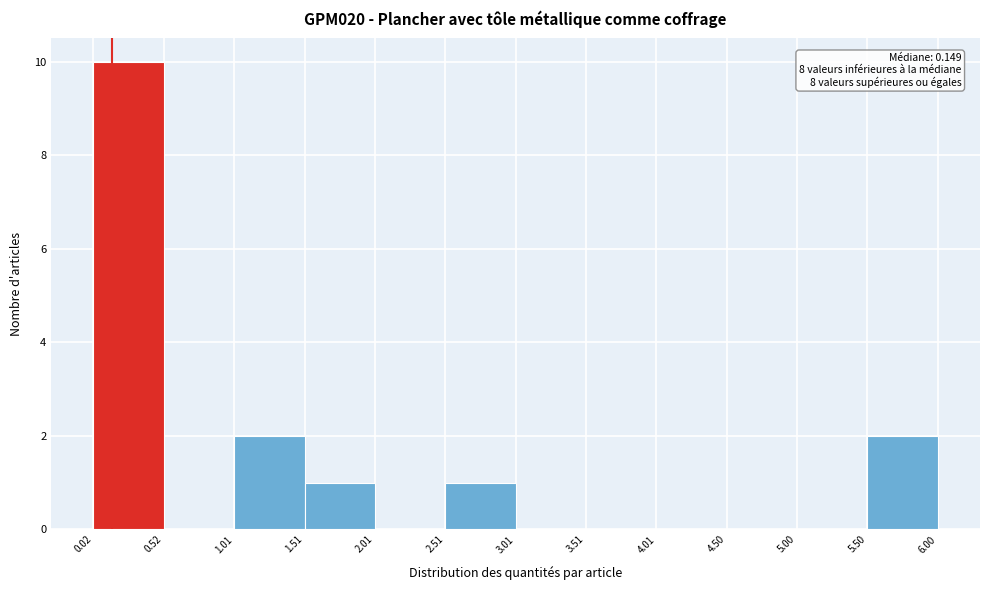

Which range on the x-axis has the tallest bar?

0.02 to 0.52